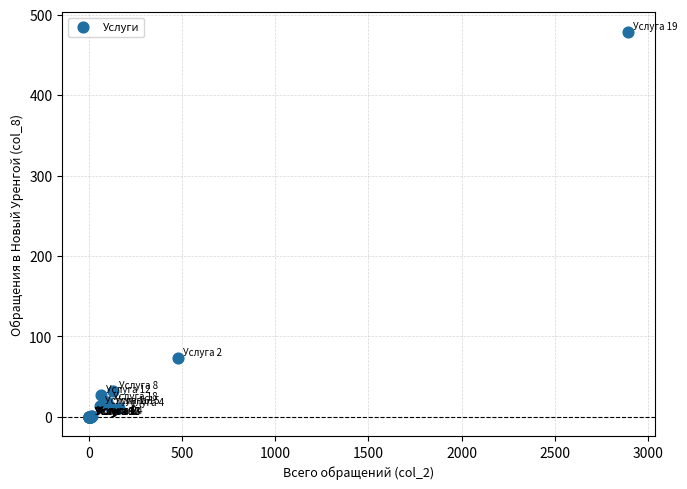

What Y value in the scatter plot is closest to 239?

73